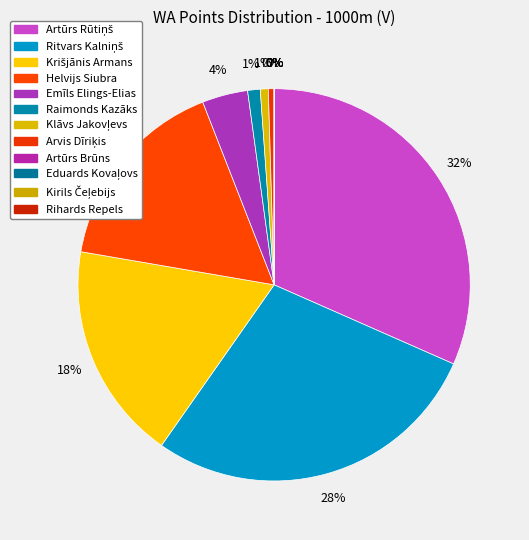

Is there any slice that represents more than half of the pie?

No